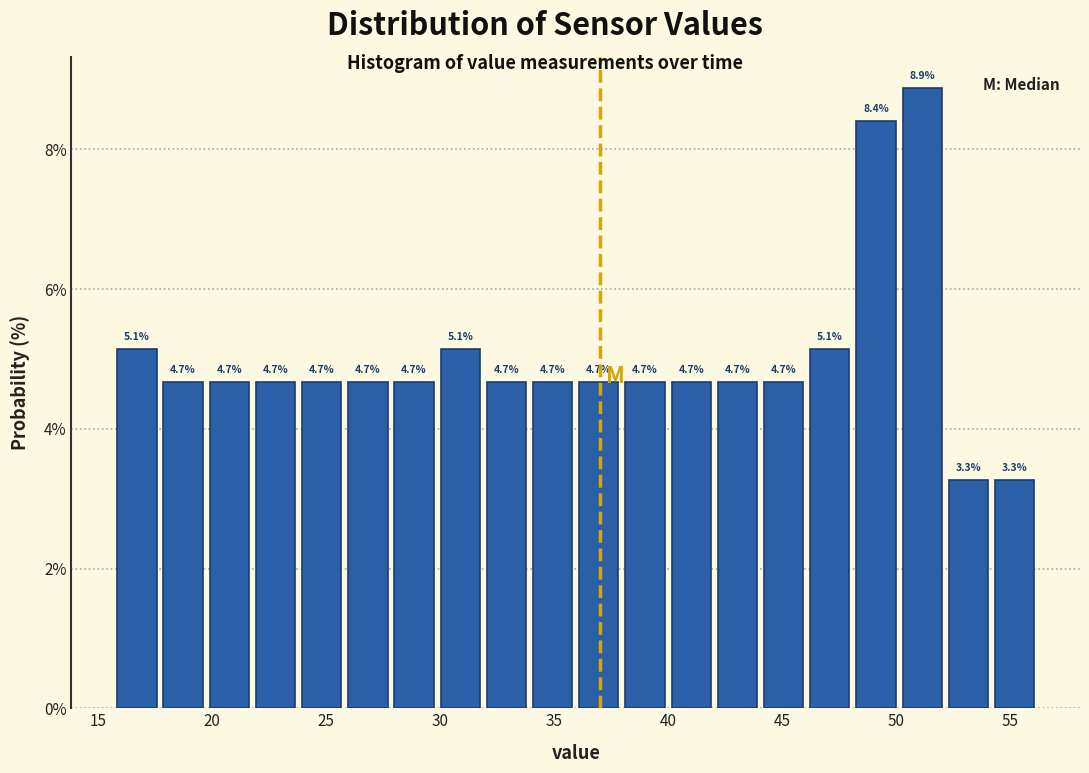

Reading left to right, transcribe this chart: for each bar, give the range it covers on the x-axis and its height. The bar edges are not printed on the chart, so give them approximately, as read against the axis.

15.5 to 17.5: 5.1
17.5 to 20.0: 4.7
20.0 to 22.0: 4.7
22.0 to 24.0: 4.7
24.0 to 26.0: 4.7
26.0 to 28.0: 4.7
28.0 to 30.0: 4.7
30.0 to 32.0: 5.1
32.0 to 34.0: 4.7
34.0 to 36.0: 4.7
36.0 to 38.0: 4.7
38.0 to 40.0: 4.7
40.0 to 42.0: 4.7
42.0 to 44.0: 4.7
44.0 to 46.0: 4.7
46.0 to 48.0: 5.1
48.0 to 50.0: 8.4
50.0 to 52.0: 8.9
52.0 to 54.0: 3.3
54.0 to 56.0: 3.3